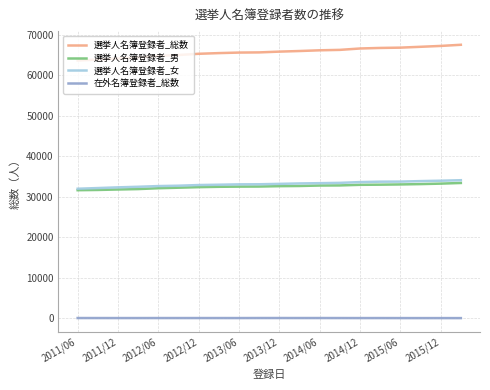

At how many categories does at least one series exceed 52681?

20